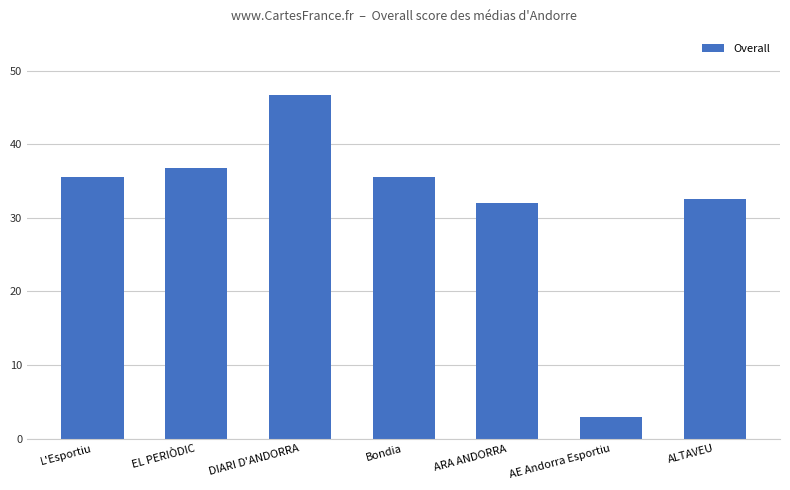

What is the sum of all values?

222.0